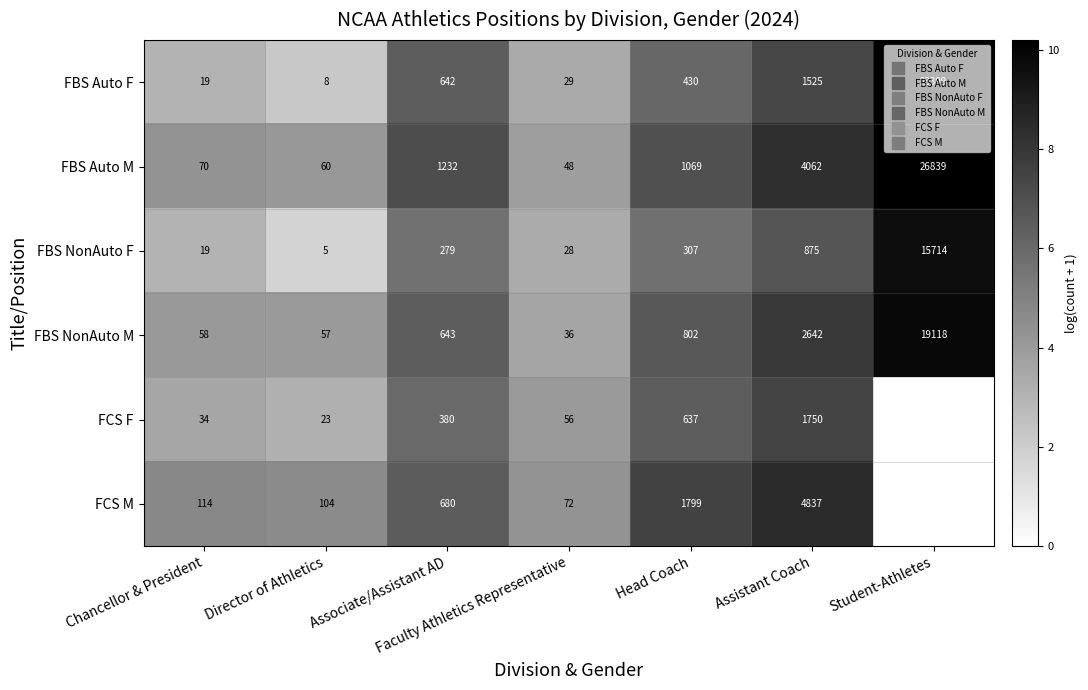

At how many categories does at least one series exceed 2?

7